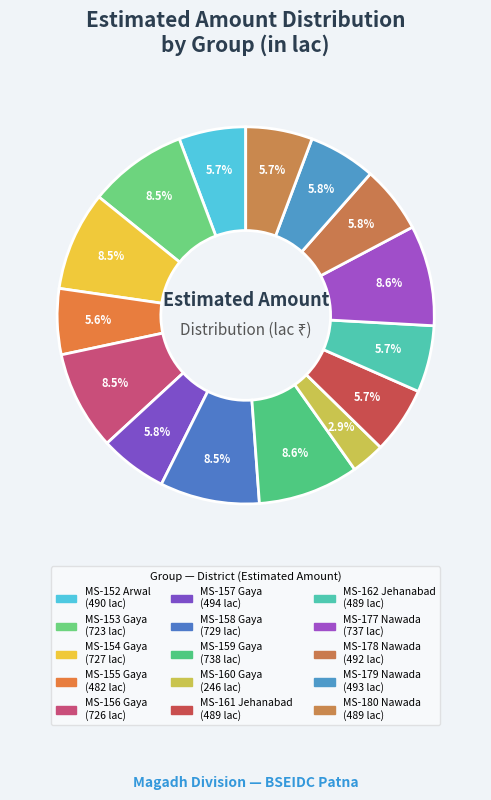

Count the number of slices in the pie.

15